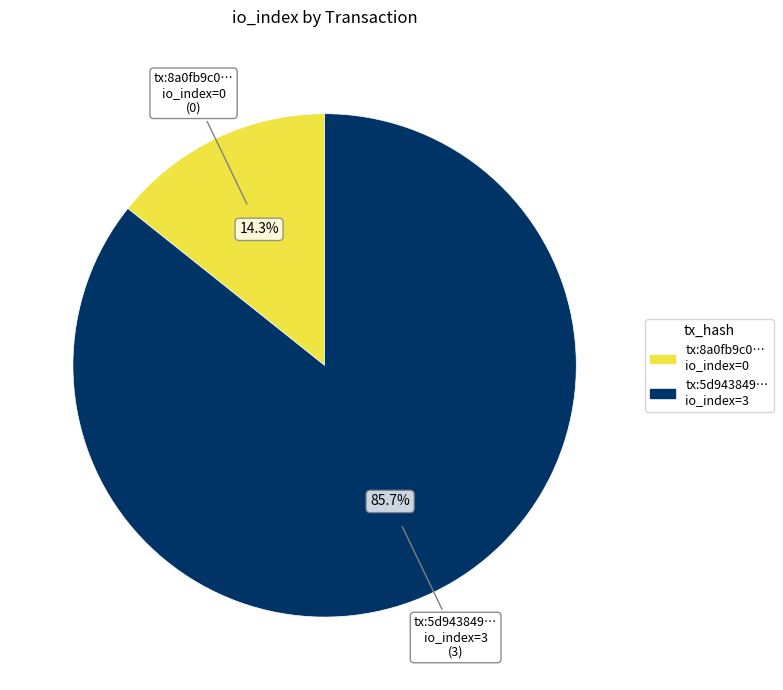

Is there any slice that represents more than half of the pie?

Yes